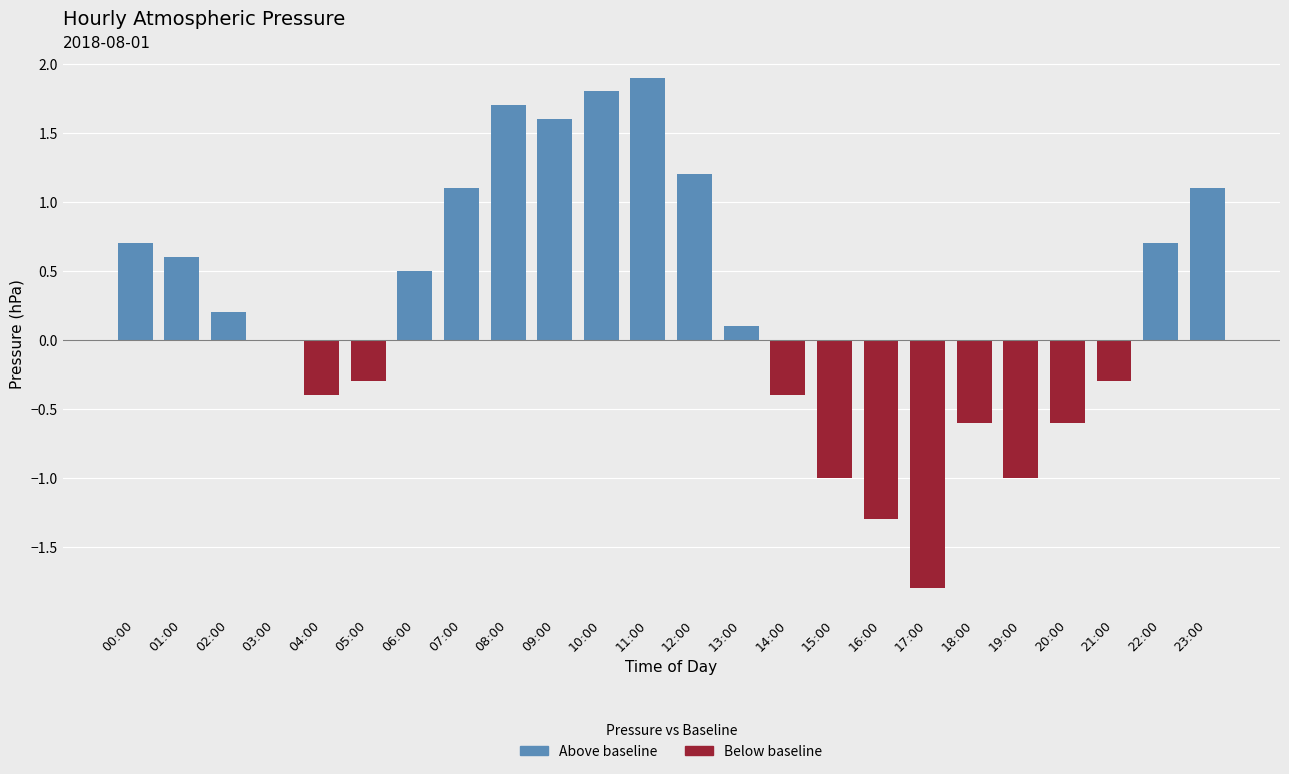

List the labels in order of value, smallest first.

17:00, 16:00, 15:00, 19:00, 18:00, 20:00, 04:00, 14:00, 05:00, 21:00, 03:00, 13:00, 02:00, 06:00, 01:00, 00:00, 22:00, 07:00, 23:00, 12:00, 09:00, 08:00, 10:00, 11:00